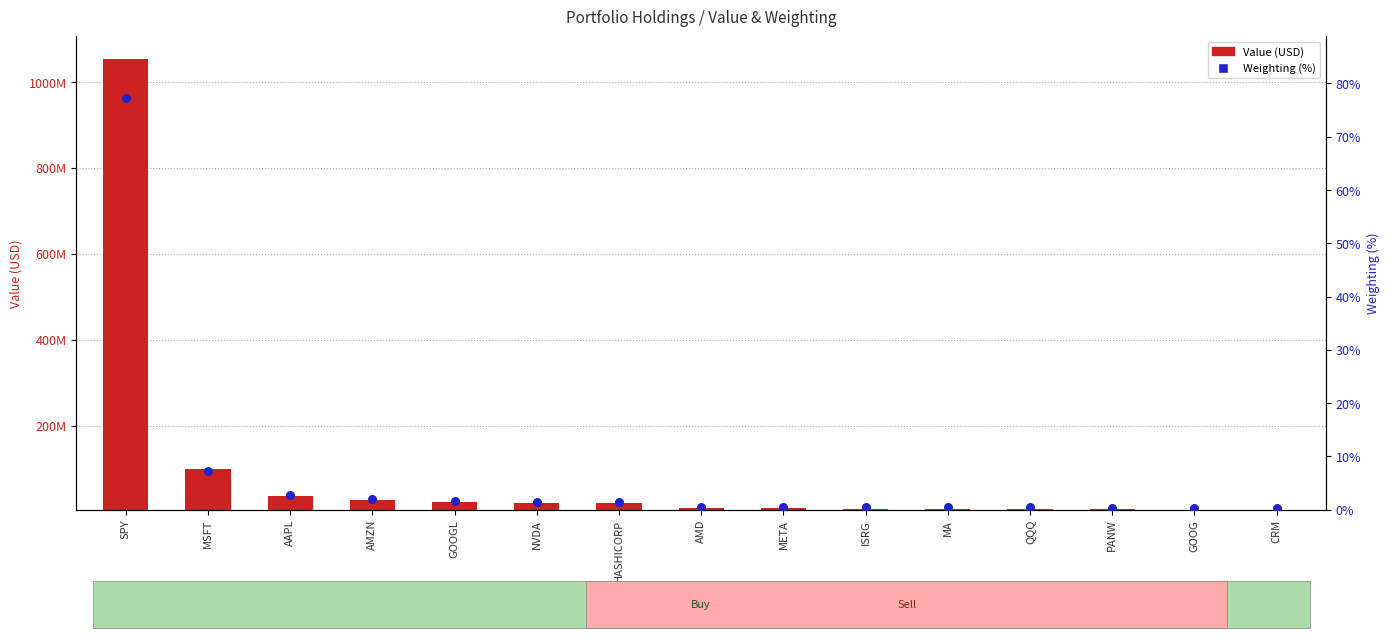

What are all the series names shown in the legend?

Value (USD), Weighting (%)